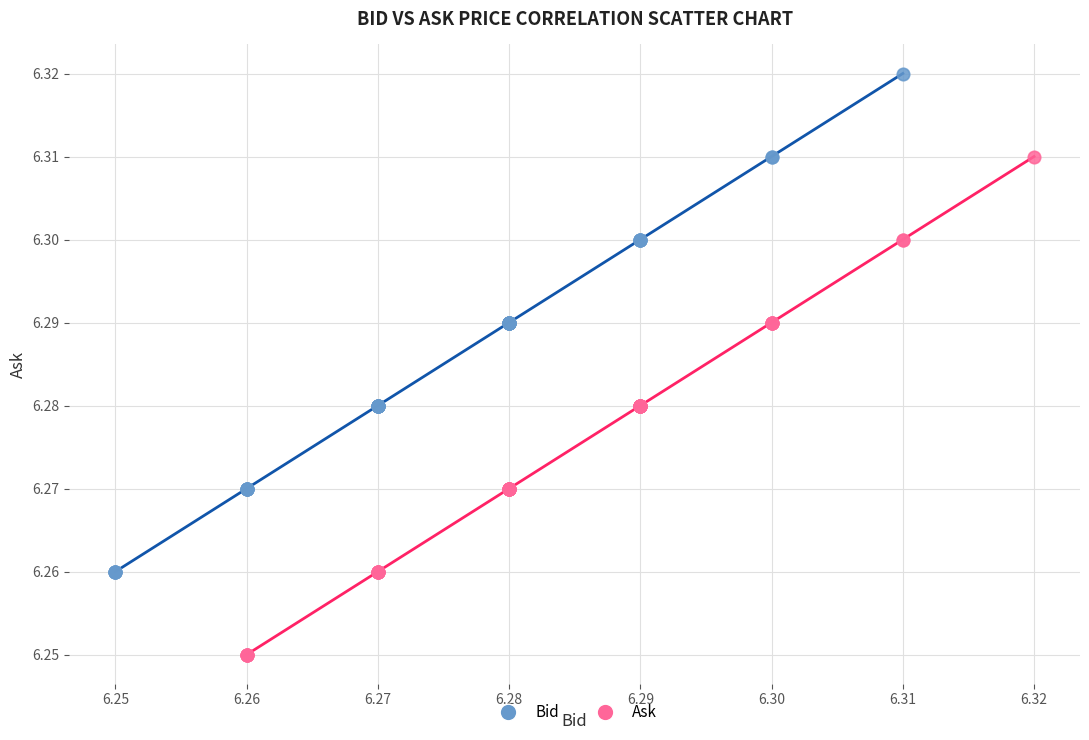

Which series contains the highest Y value?

Bid